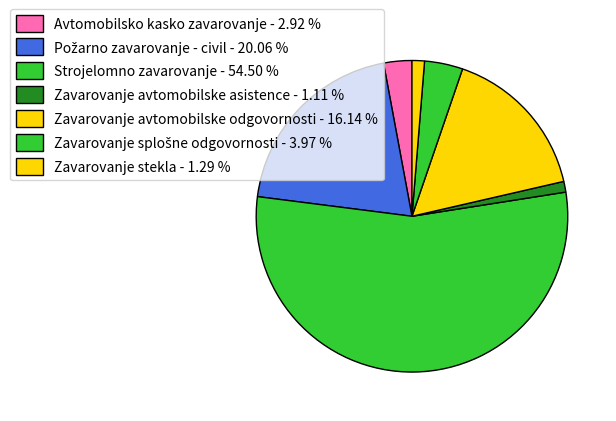

How many segments does this pie chart have?

7